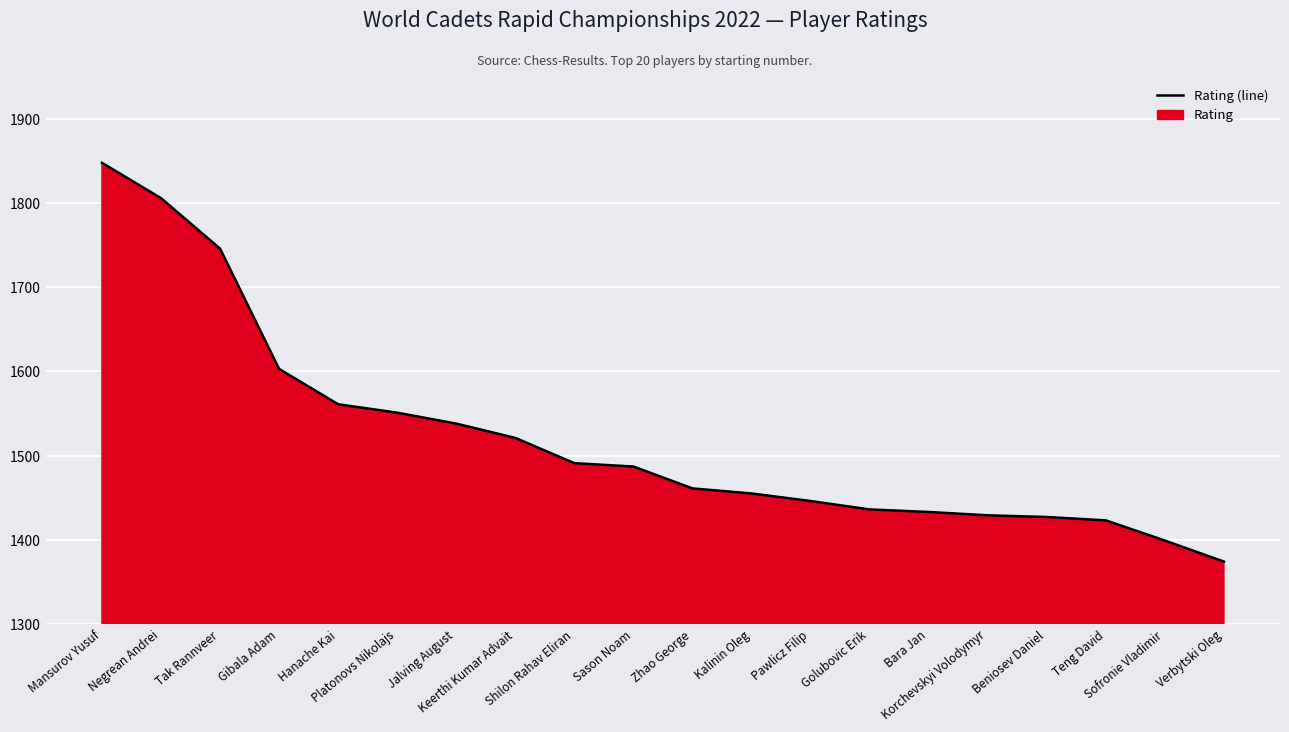

What is the smallest value displayed?

1374